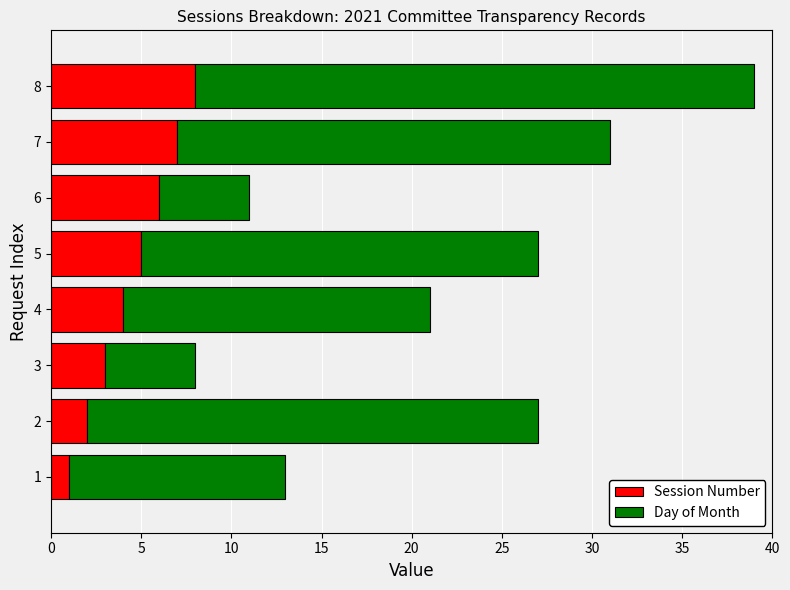

How many data points in Session Number are less than 5?

4